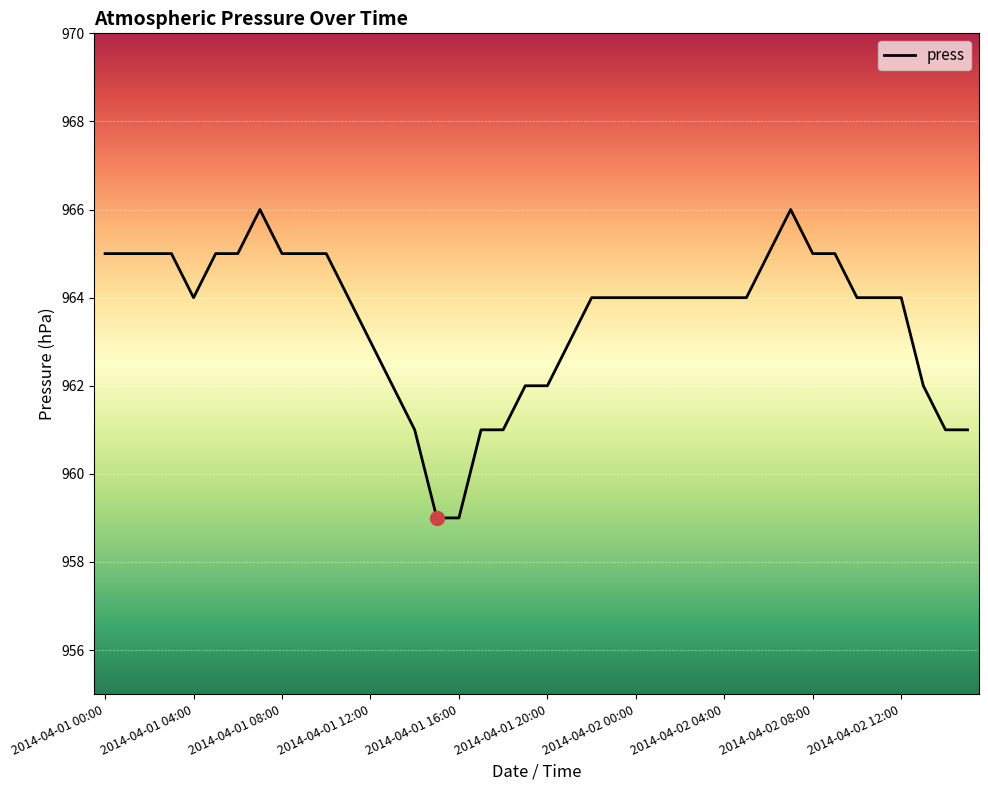

What is the minimum value shown in the chart?

959